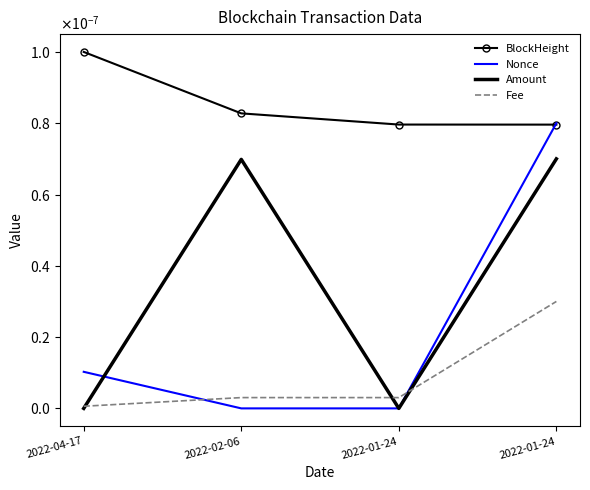

At which category does the chart reach its minimum across all series?

2022-01-24